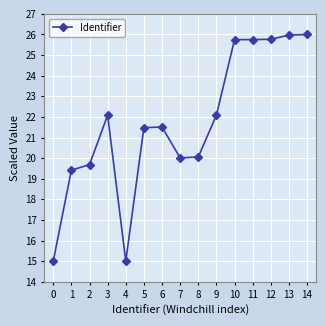

Is it true that the value at 4 is 15.0?

True